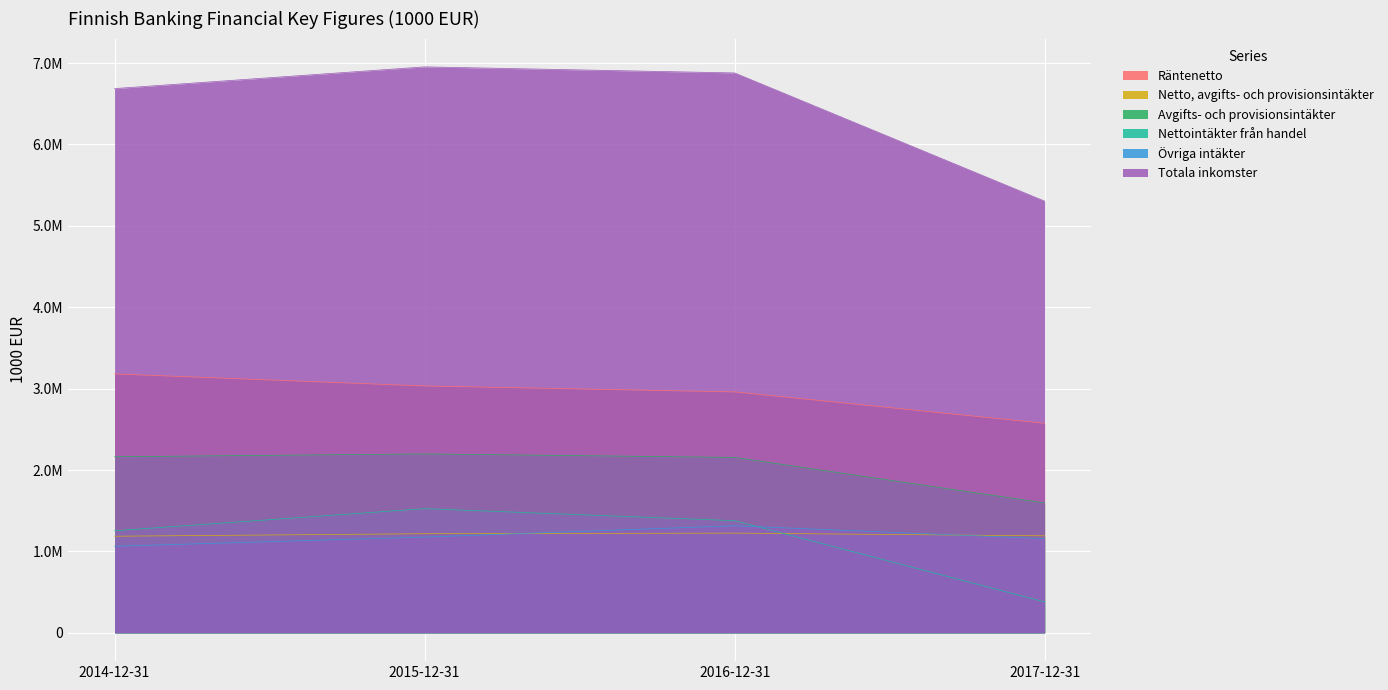

Read the Räntenetto value at 2017-12-31.

2574940.6